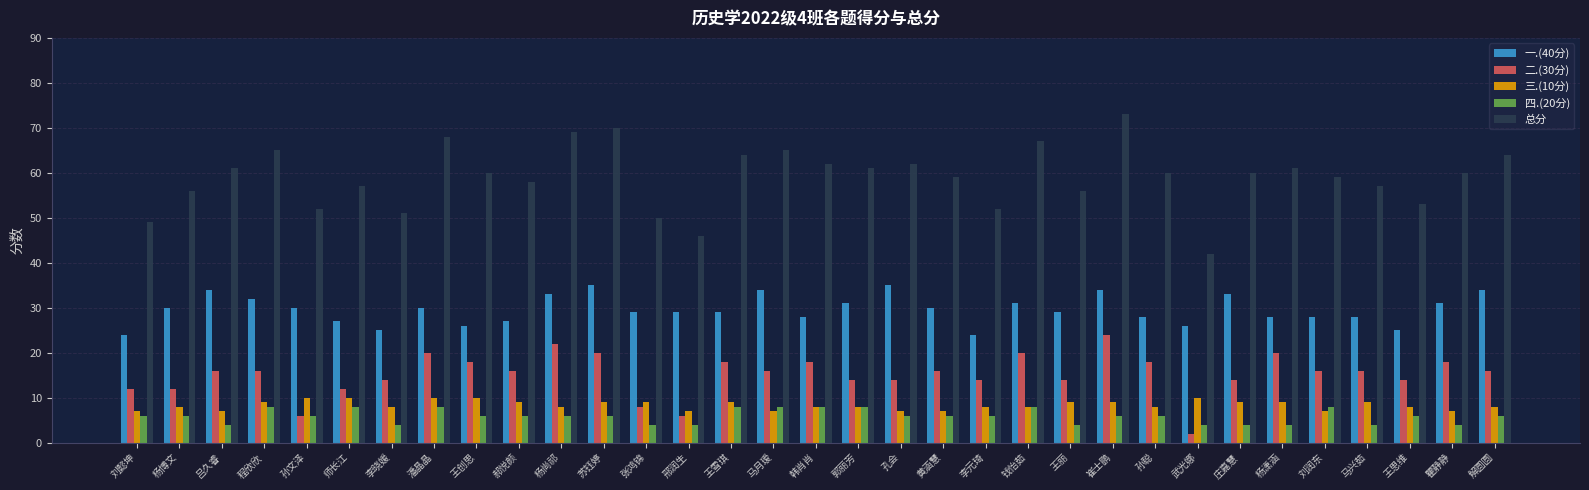

Between 潘晶晶 and 王丽, which series saw the biggest shift?

总分